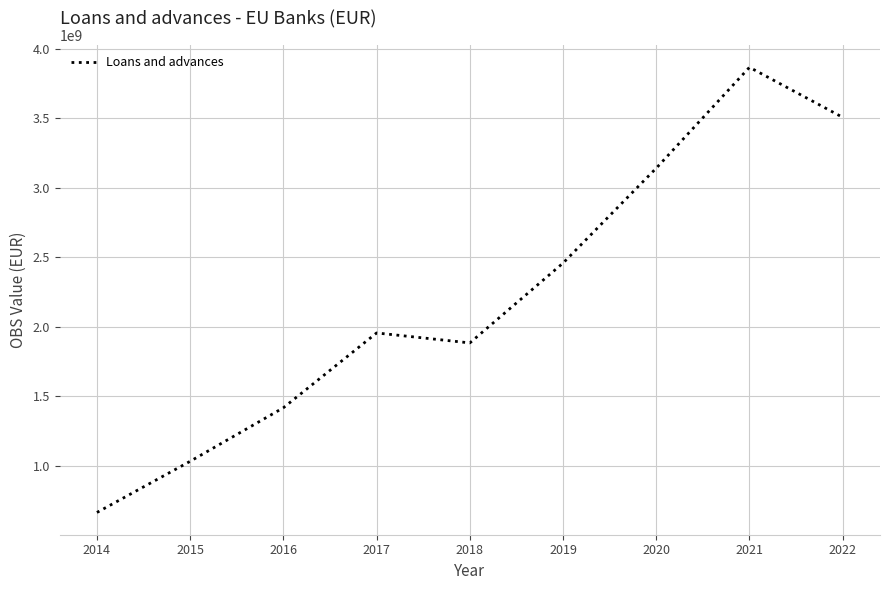

What is the sum of all values?

19921402059.3